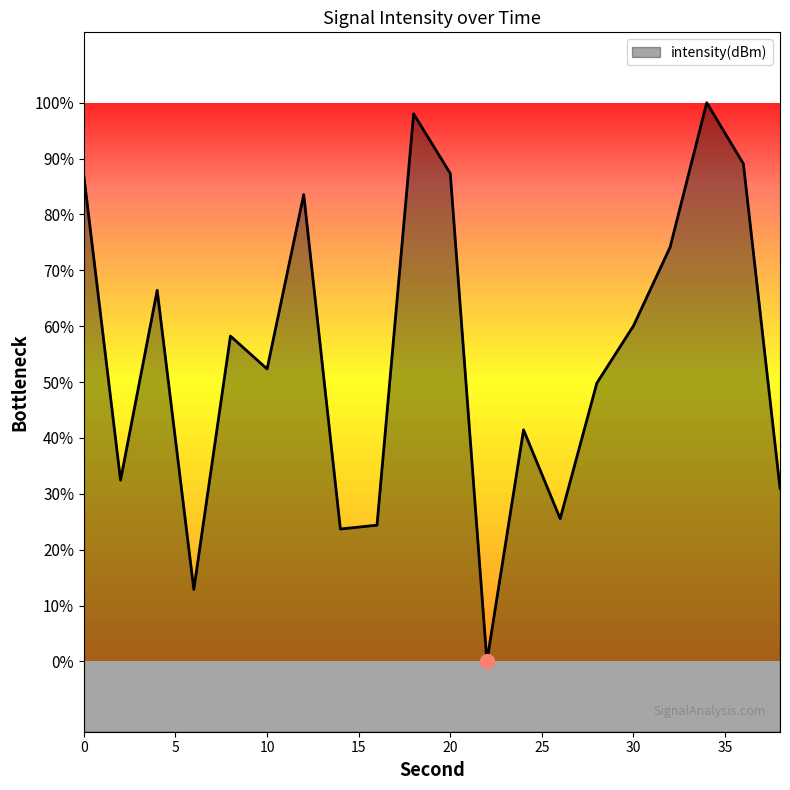

Reading right to left, extract all data points from this chart.

38=-127.0	36=-117.8	34=-116.1	32=-120.2	30=-122.4	28=-124.0	26=-127.9	24=-125.4	22=-132.0	20=-118.1	18=-116.4	16=-128.1	14=-128.2	12=-118.7	10=-123.6	8=-122.7	6=-129.9	4=-121.4	2=-126.8	0=-118.2